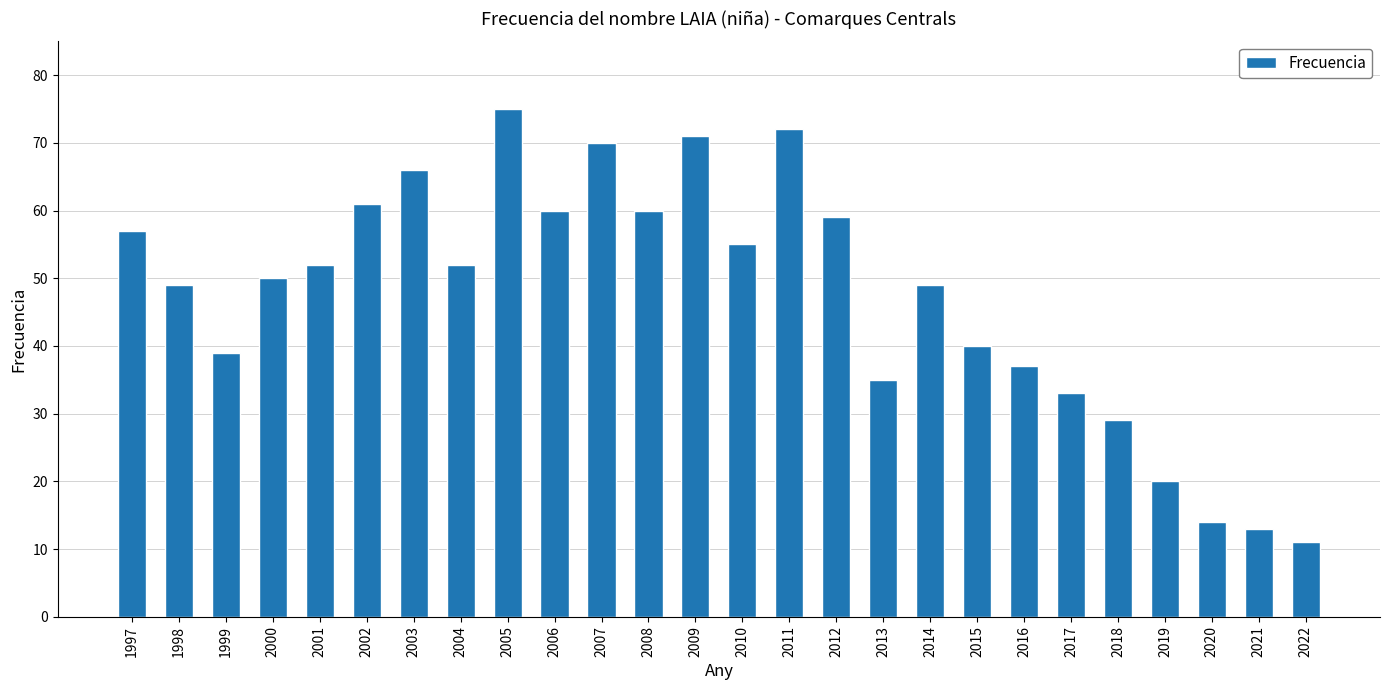

What is the value of the 7th bar from the left?

66